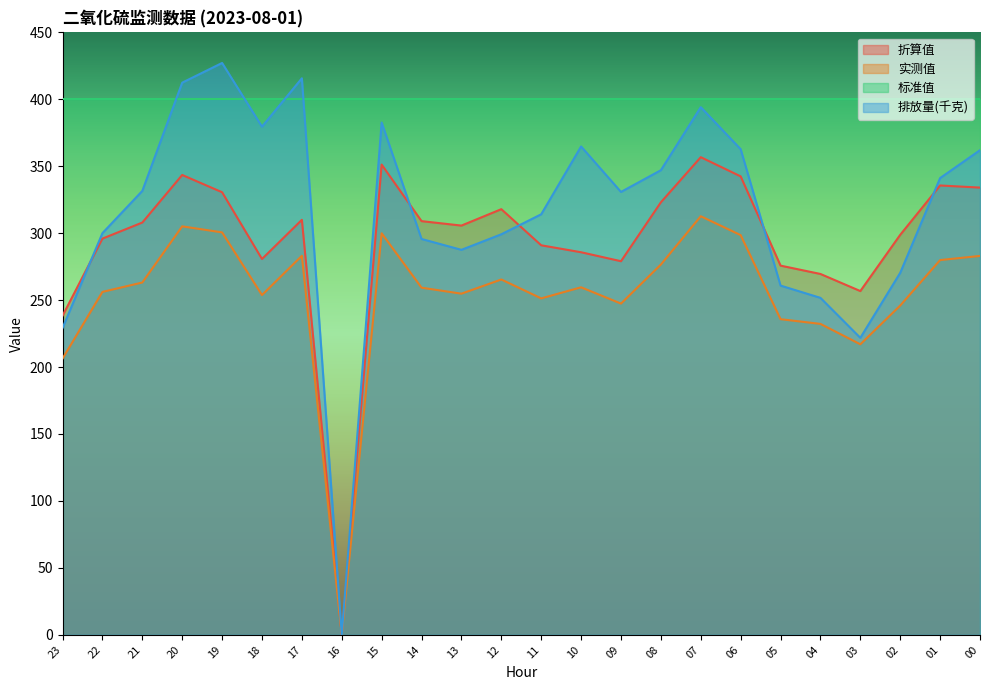

Which series has the largest total across all categories?

标准值